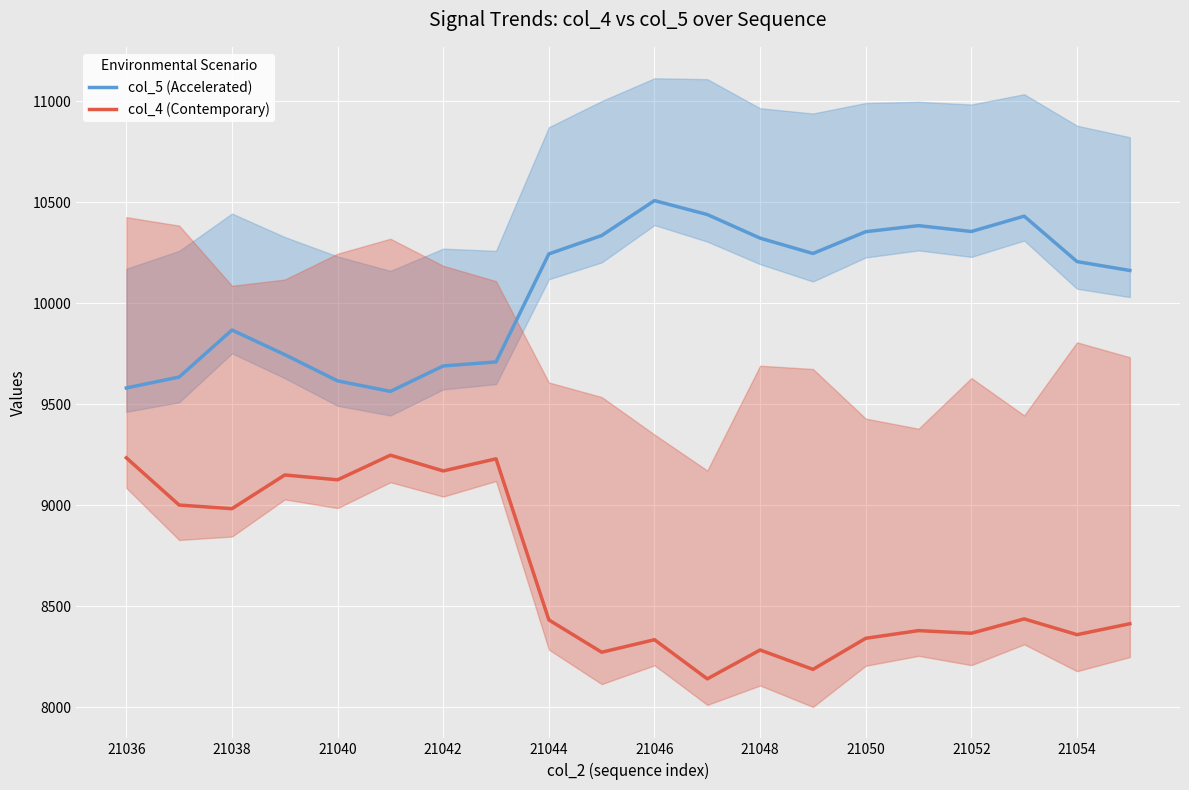

True or false: col_5 (Accelerated) has a value of 16628 at 21036.

False